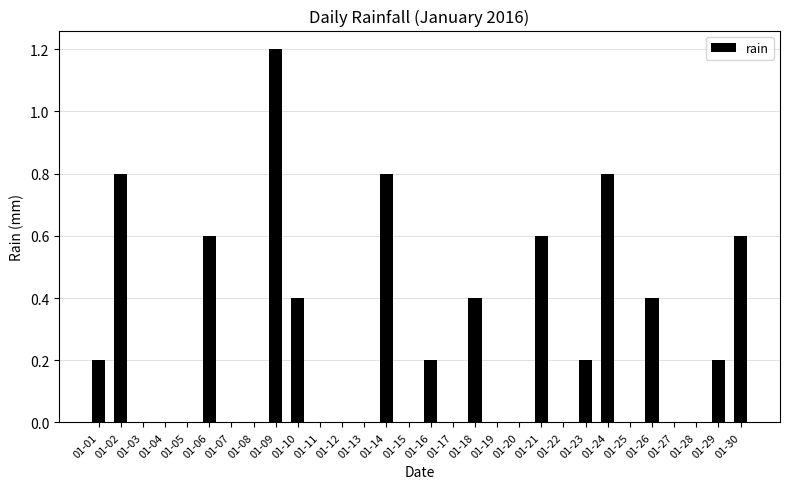

What is the sum of all values?

7.4